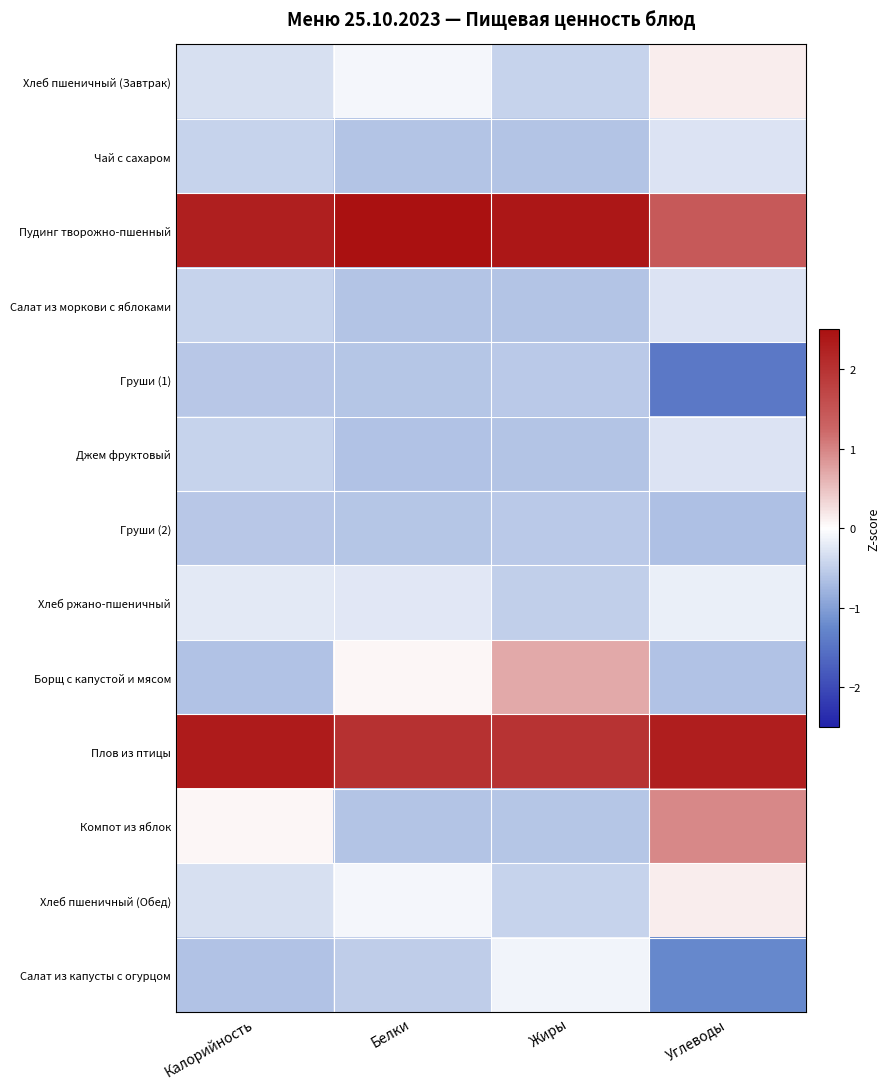

Reading right to left, transcribe all the data shown in this chart.

Хлеб пшеничный (Завтрак): Углеводы=0.1	Жиры=-0.5	Белки=-0.1	Калорийность=-0.3
Чай с сахаром: Углеводы=-0.3	Жиры=-0.6	Белки=-0.6	Калорийность=-0.5
Пудинг творожно-пшенный: Углеводы=1.4	Жиры=2.4	Белки=2.5	Калорийность=2.3
Салат из моркови с яблоками: Углеводы=-0.3	Жиры=-0.6	Белки=-0.6	Калорийность=-0.5
Груши (1): Углеводы=-1.4	Жиры=-0.6	Белки=-0.6	Калорийность=-0.6
Джем фруктовый: Углеводы=-0.3	Жиры=-0.6	Белки=-0.6	Калорийность=-0.5
Груши (2): Углеводы=-0.6	Жиры=-0.6	Белки=-0.6	Калорийность=-0.6
Хлеб ржано-пшеничный: Углеводы=-0.2	Жиры=-0.5	Белки=-0.2	Калорийность=-0.2
Борщ с капустой и мясом: Углеводы=-0.6	Жиры=0.7	Белки=0.1	Калорийность=-0.6
Плов из птицы: Углеводы=2.3	Жиры=2.0	Белки=2.0	Калорийность=2.3
Компот из яблок: Углеводы=1.0	Жиры=-0.6	Белки=-0.6	Калорийность=0.1
Хлеб пшеничный (Обед): Углеводы=0.1	Жиры=-0.5	Белки=-0.1	Калорийность=-0.3
Салат из капусты с огурцом: Углеводы=-1.2	Жиры=-0.1	Белки=-0.5	Калорийность=-0.6